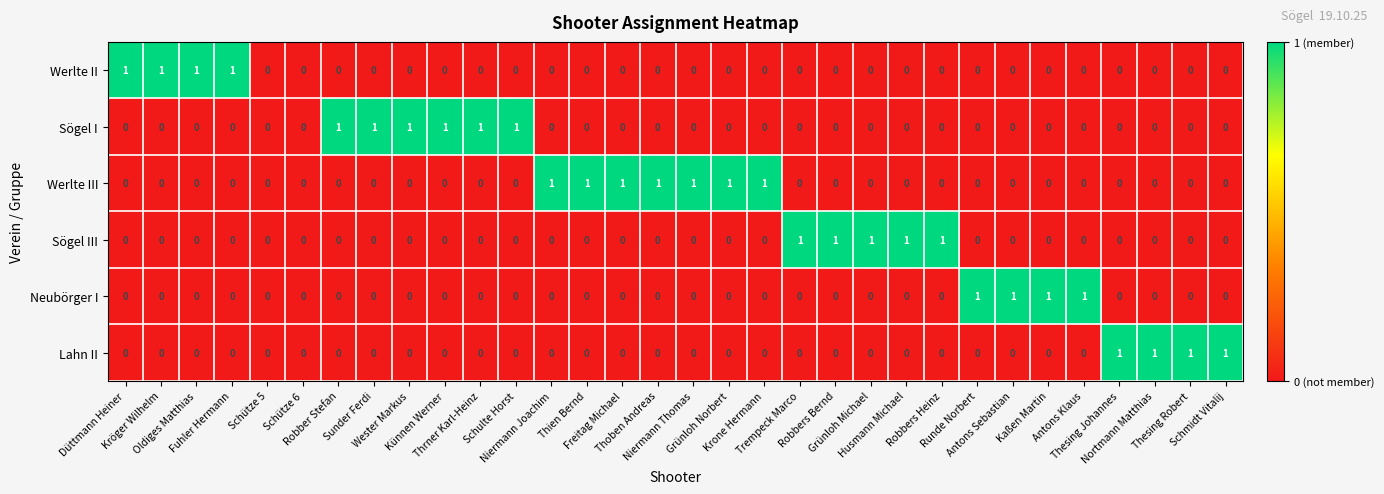

Which series has the largest total across all categories?

Werlte III